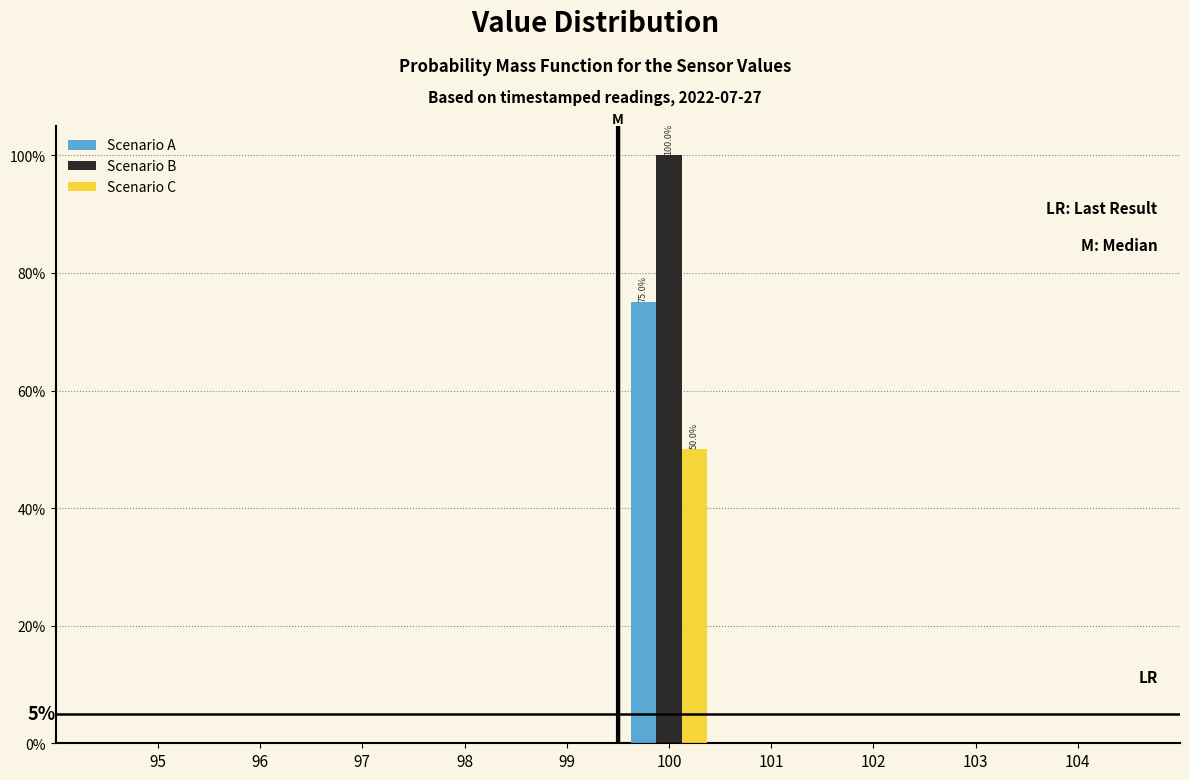

Reading left to right, extract all data points from this chart.

Scenario A: 95=0	96=0	97=0	98=0	99=0	100=75	101=0	102=0	103=0	104=0
Scenario B: 95=0	96=0	97=0	98=0	99=0	100=100	101=0	102=0	103=0	104=0
Scenario C: 95=0	96=0	97=0	98=0	99=0	100=50	101=0	102=0	103=0	104=0